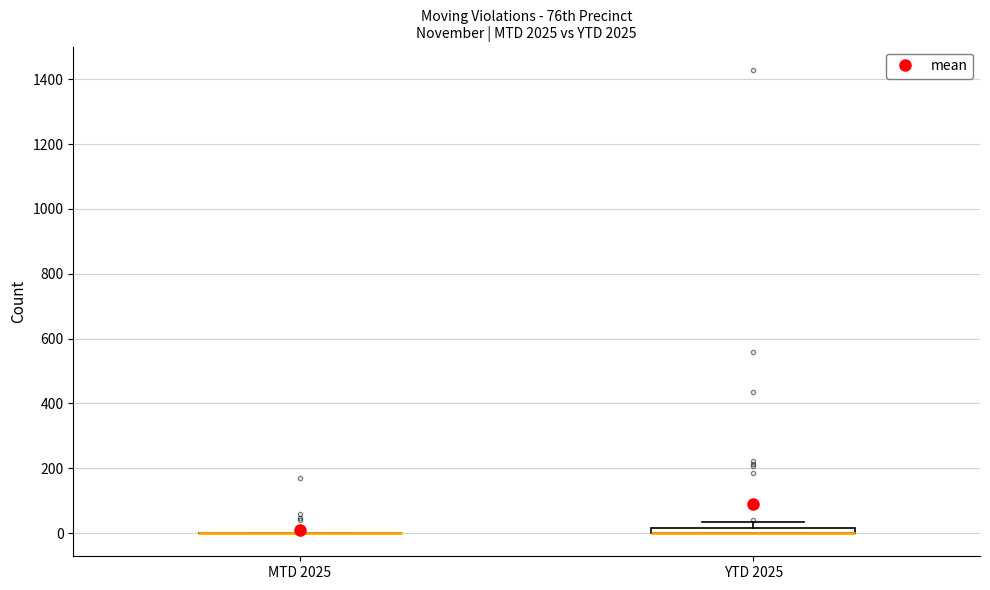

Where is the upper edge of the box for YTD 2025 on the y-axis? The values are not printed on the chart, so give them approximately, as read against the axis.

20